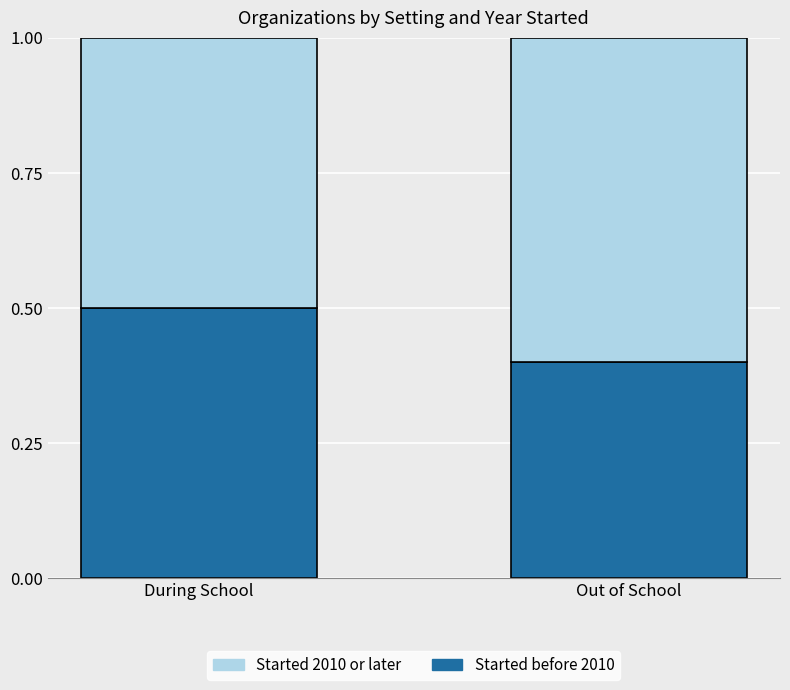

What is the approximate value of Started before 2010 at During School?

0.5